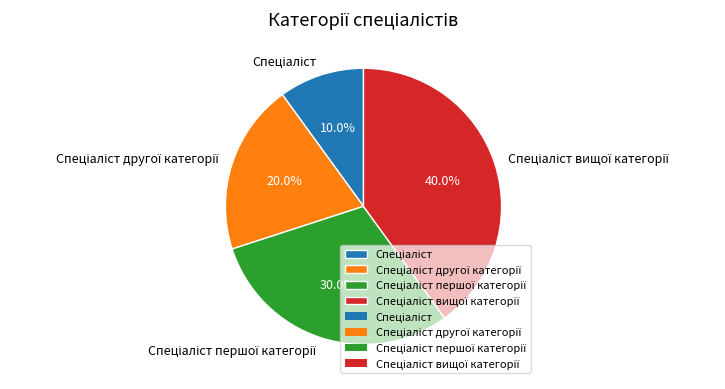

Does any single category account for the majority?

No